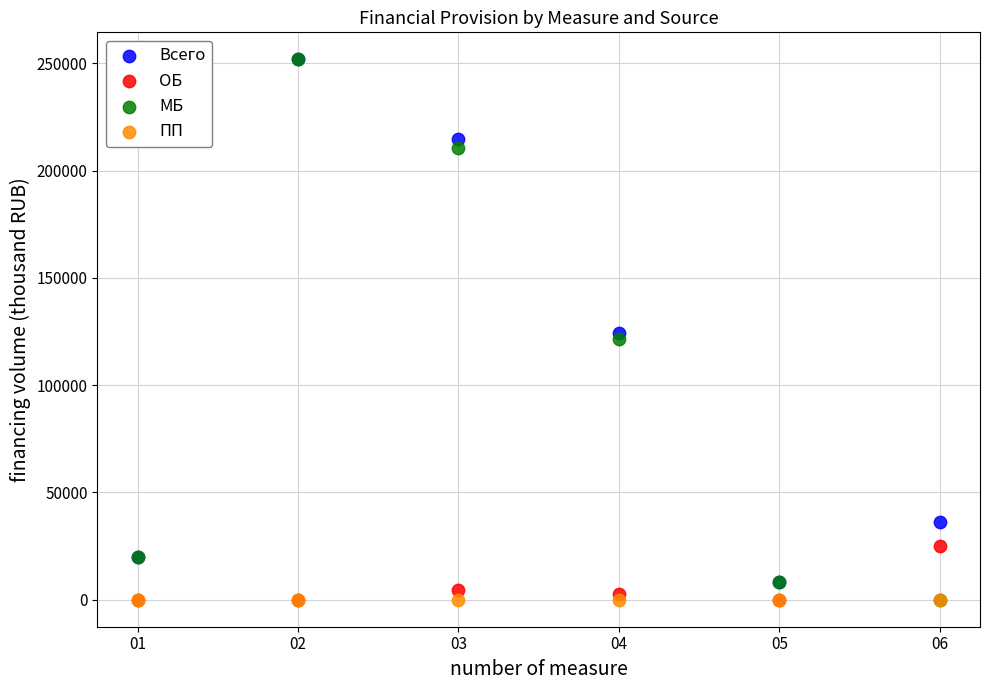

What are all the series names shown in the legend?

Всего, ОБ, МБ, ПП